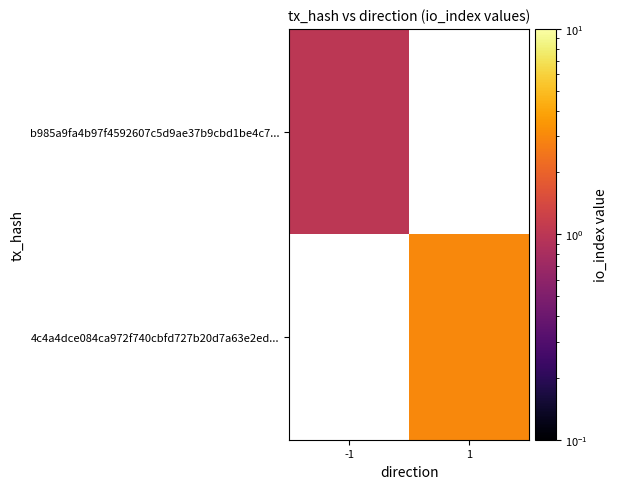

Which series has the largest range (max minus min)?

b985a9fa4b97f4592607c5d9ae37b9cbd1be4c7...